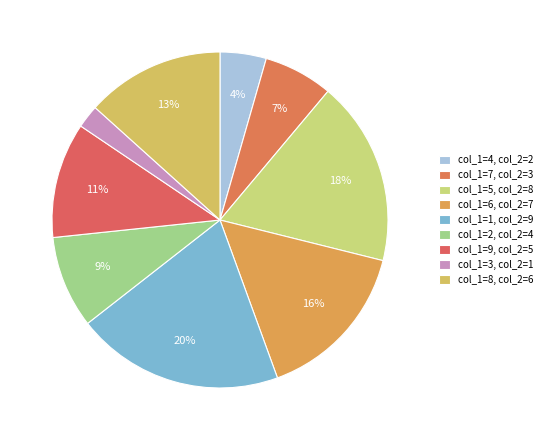

Rank the categories by value from highest to lowest.

1, 5, 6, 8, 9, 2, 7, 4, 3